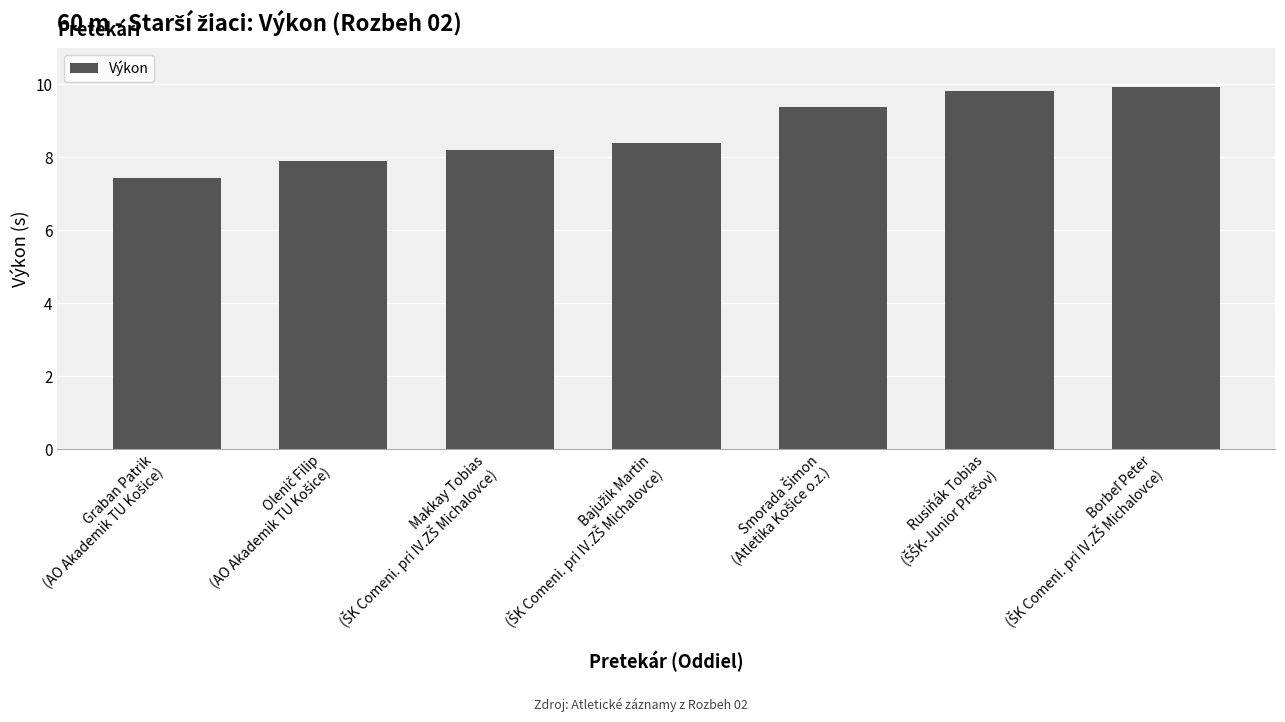

Reading left to right, transcribe all the data shown in this chart.

7.4	7.9	8.2	8.4	9.4	9.8	9.9